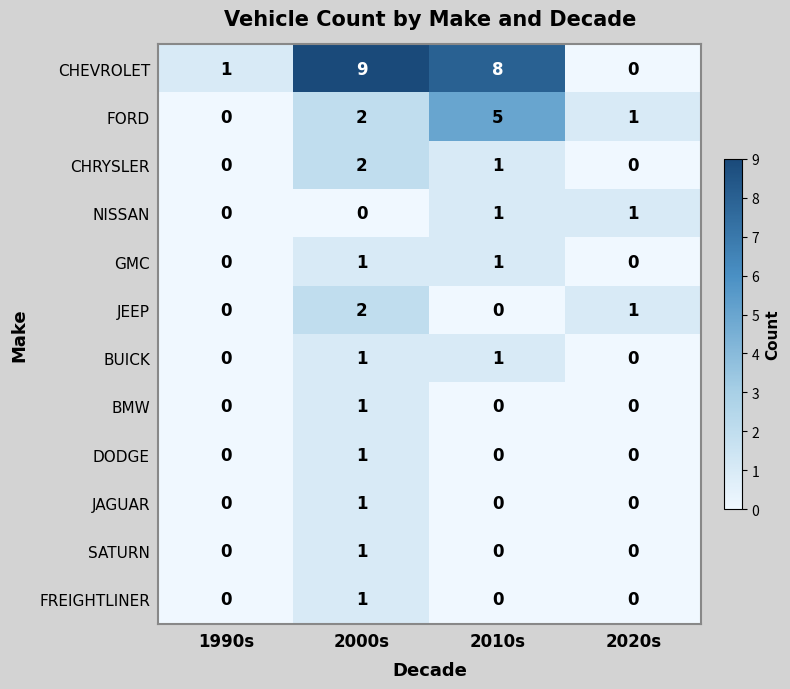

The BUICK series shows 0 at 2020s. True or false?

True